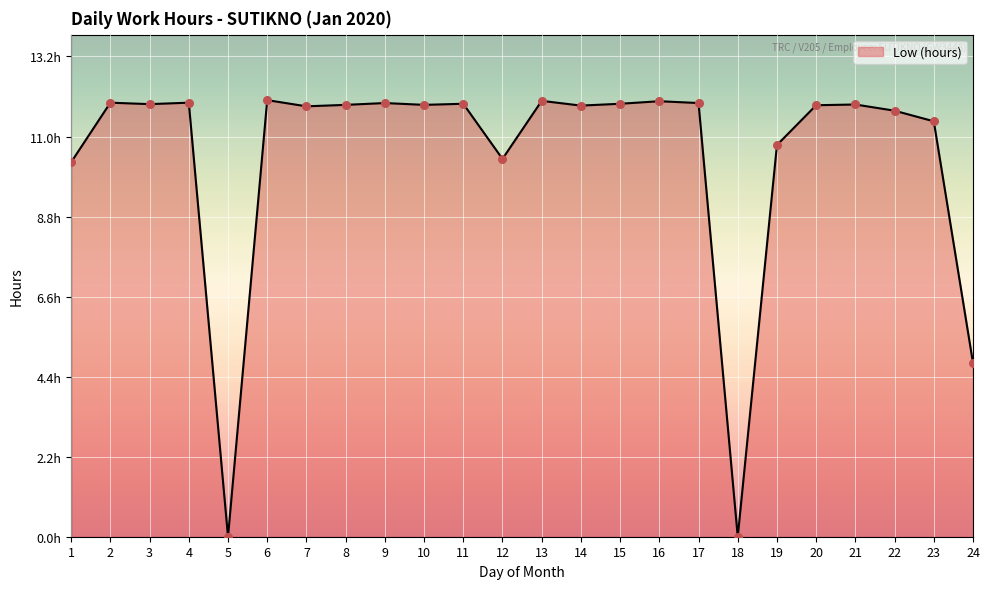

Does the chart have visible grid lines?

Yes